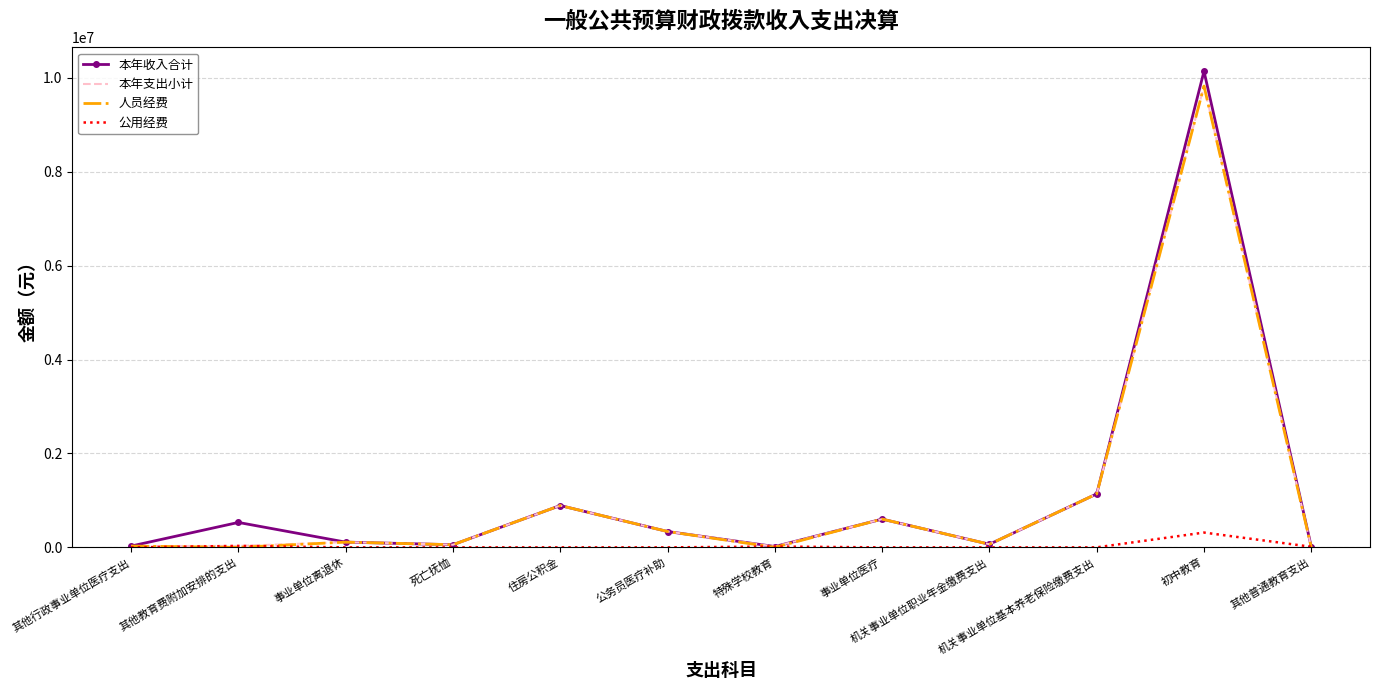

What is the highest value of the 公用经费 series?

315290.5